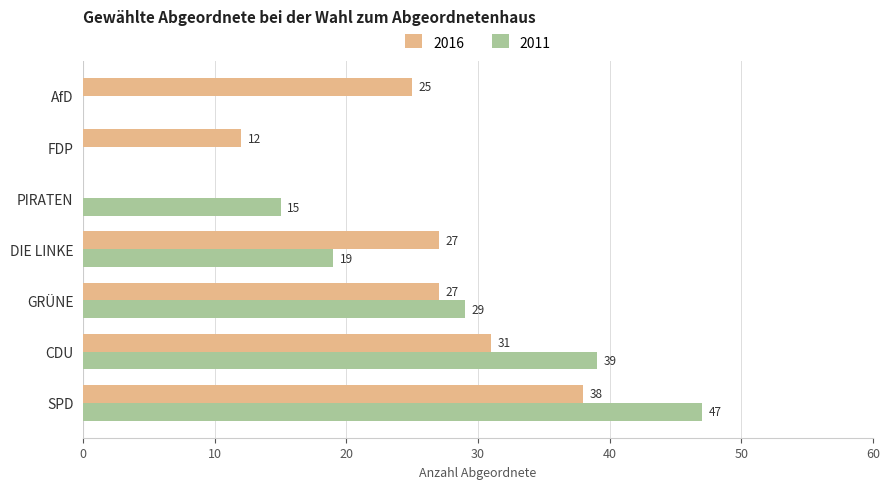

Which category has the highest value across all series?

SPD